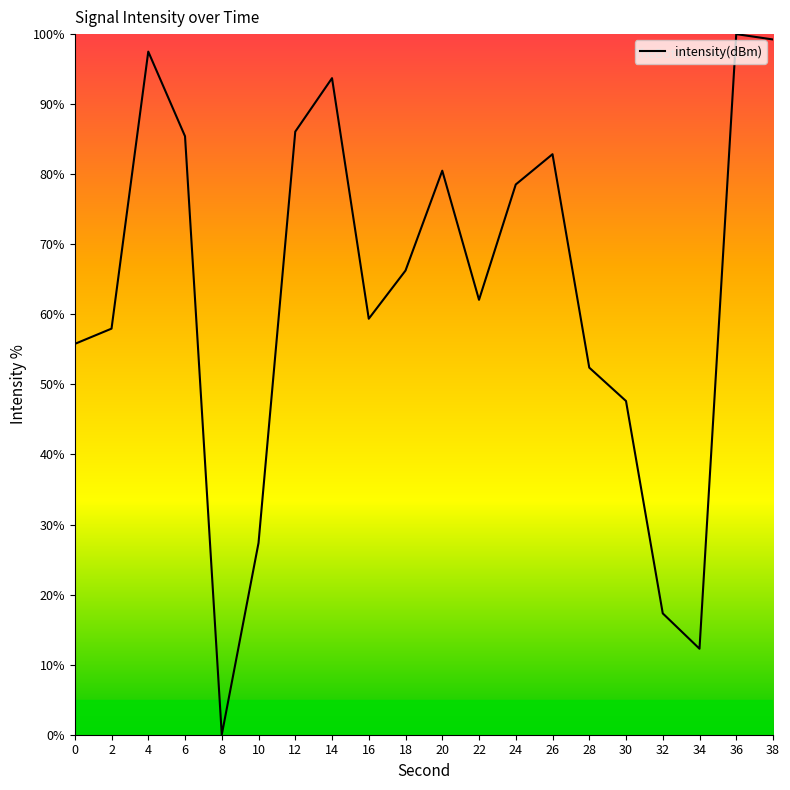

Between 30 and 20, which is larger?

20